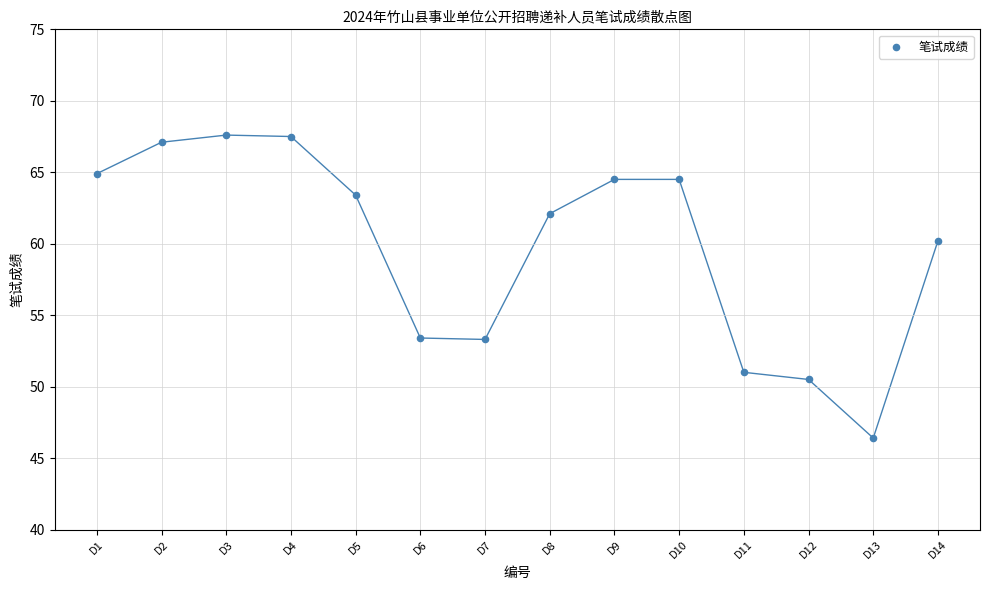

What is the range of X values (max minus min)?

13.0